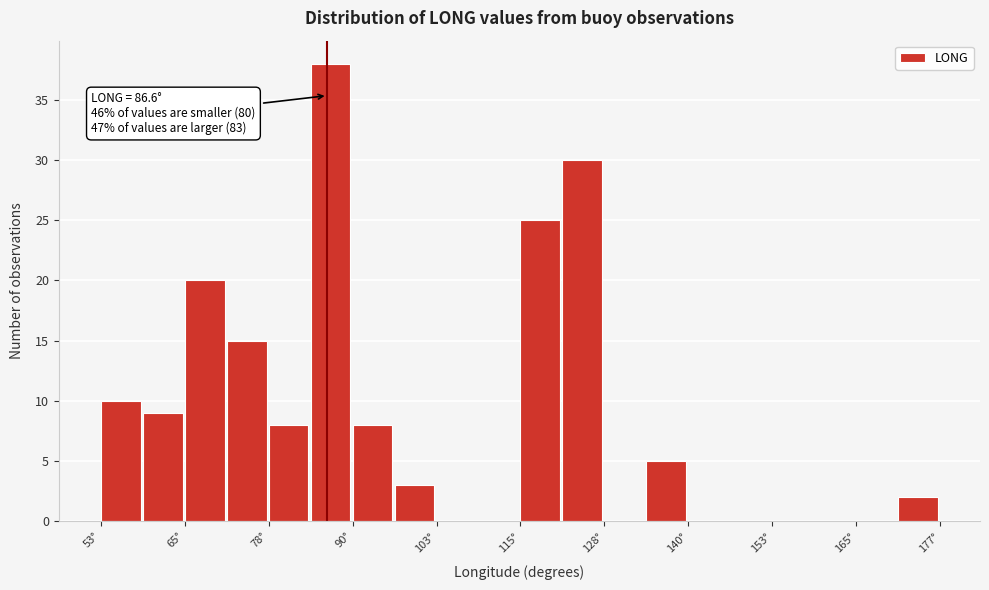

Around what value on the x-axis is the tallest bar? Give the approximate position of its centre, as read against the axis.

88